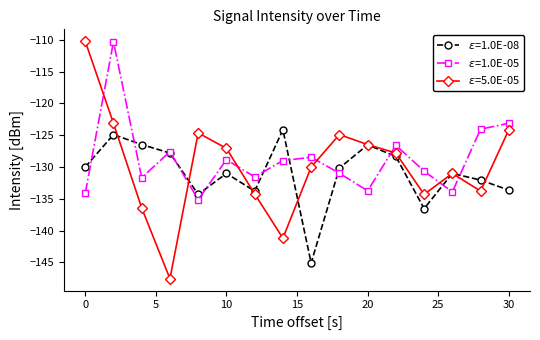

List the series in order of their overall mean, lowest first.

$\varepsilon$=1.0E-08, $\varepsilon$=5.0E-05, $\varepsilon$=1.0E-05